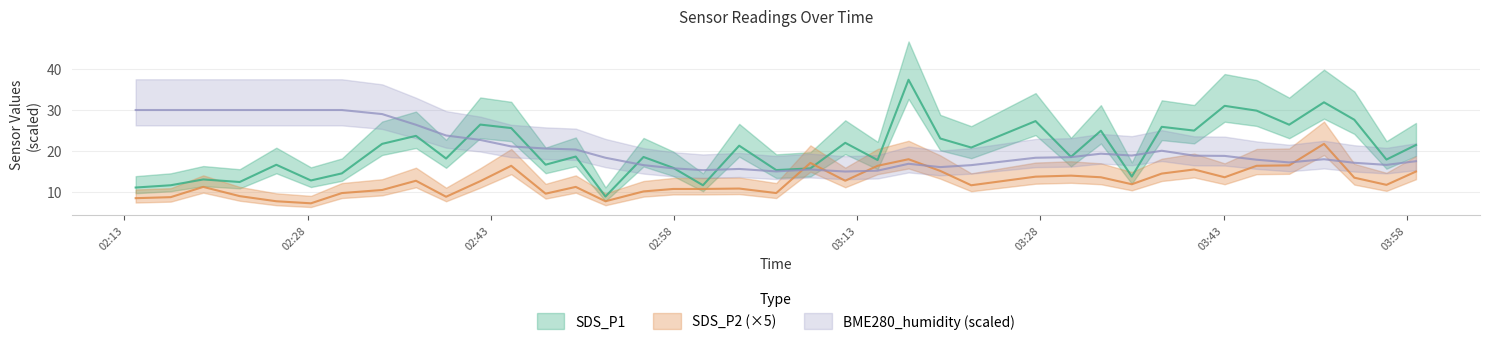

In BME280_humidity, how many points are higher than both neighbors (excluding endpoints)?

6